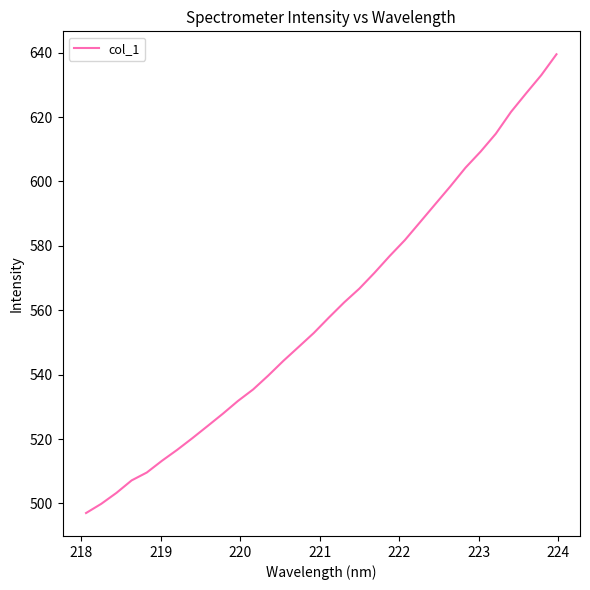

What is the greatest value displayed?

639.5